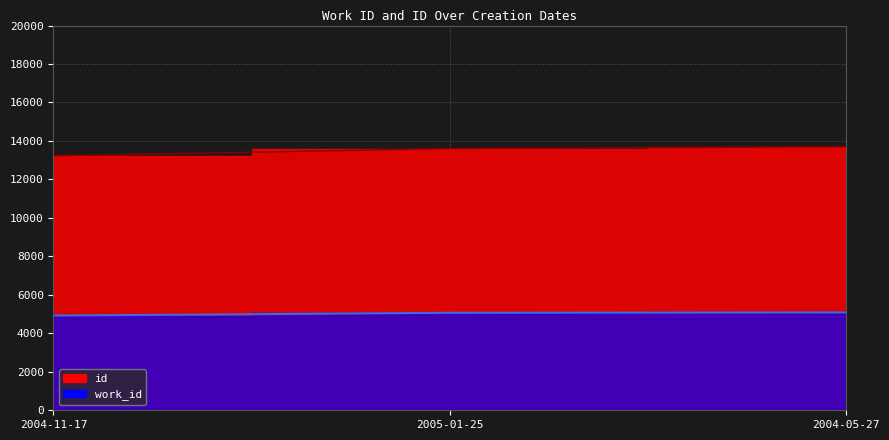

What are all the series names shown in the legend?

work_id, id